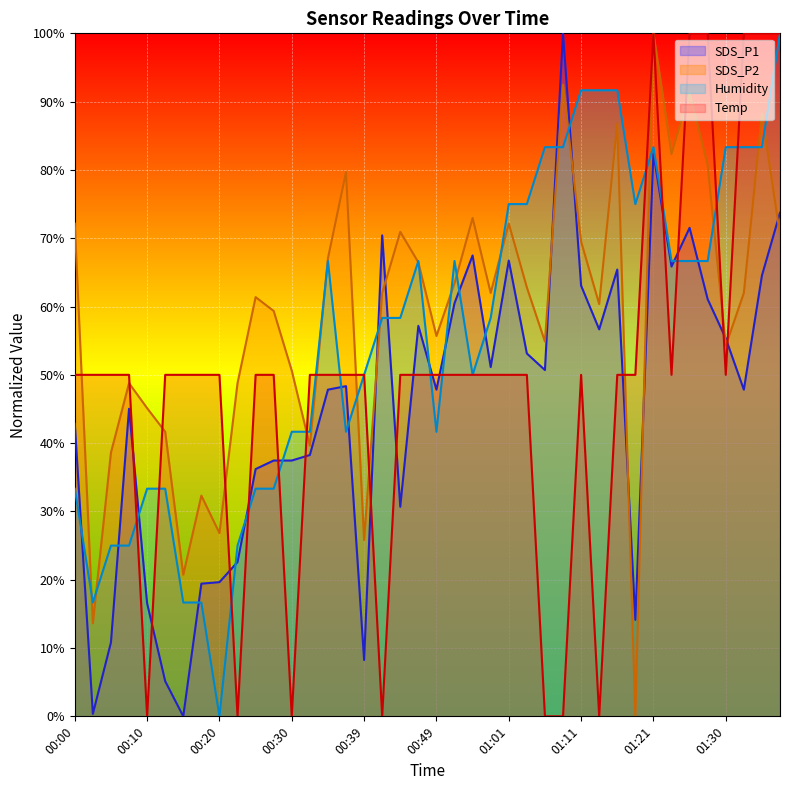

Rank the series by their average value, from highest to lowest.

SDS_P2, Humidity, Temp, SDS_P1